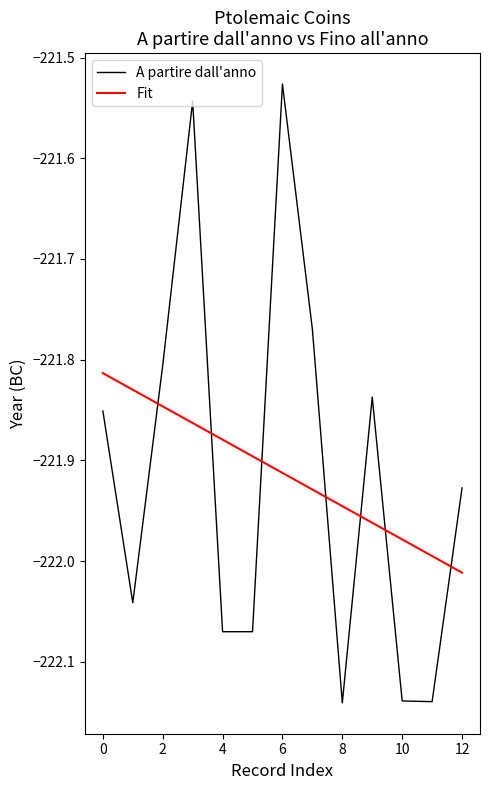

True or false: Fit and A partire dall'anno intersect in this chart.

True